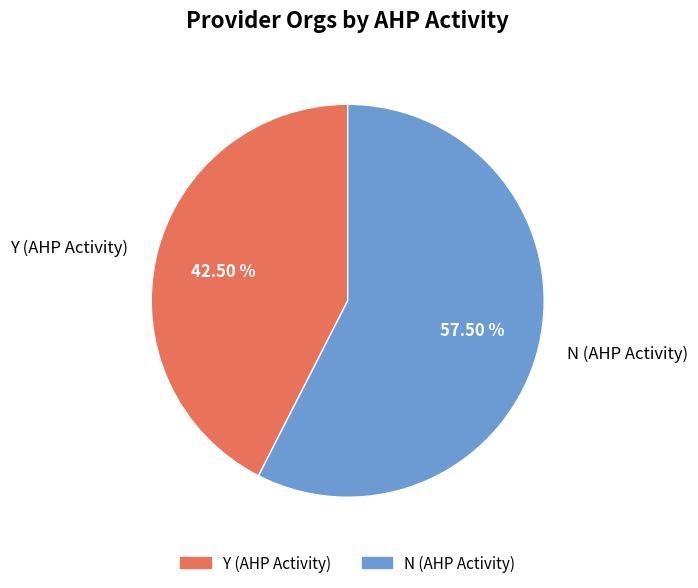

Which slice is the smallest?

Y (AHP Activity)